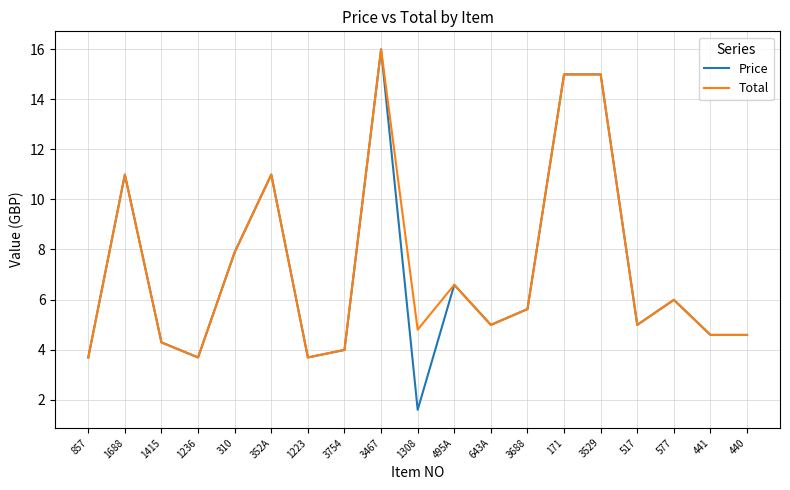

What position from the right is 857?

19